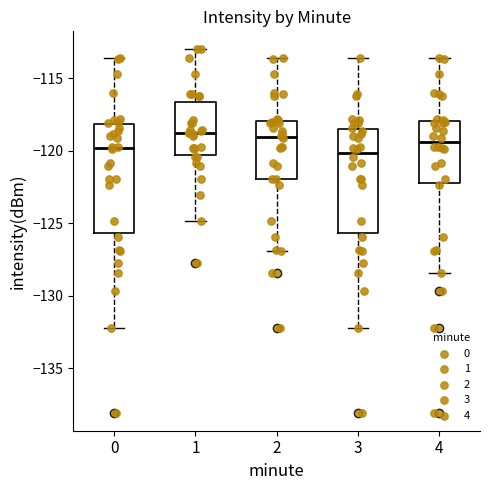

Where does the upper whisker of the box at x = 3 end on the y-axis? The values are not printed on the chart, so give them approximately, as read against the axis.

-113.5